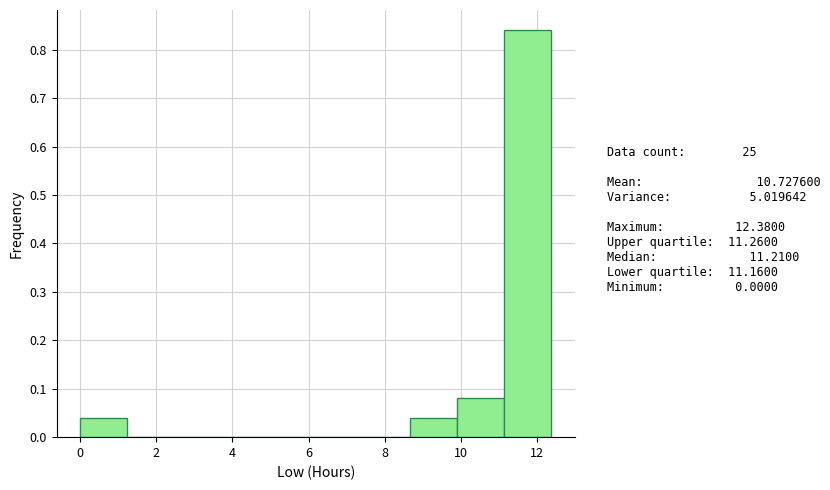

What is the height of the bar covering 11.2 to 12.4 on the x-axis? Neither the bar edges nor the heights are printed on the chart, so give them approximately, as read against the axes.

0.84